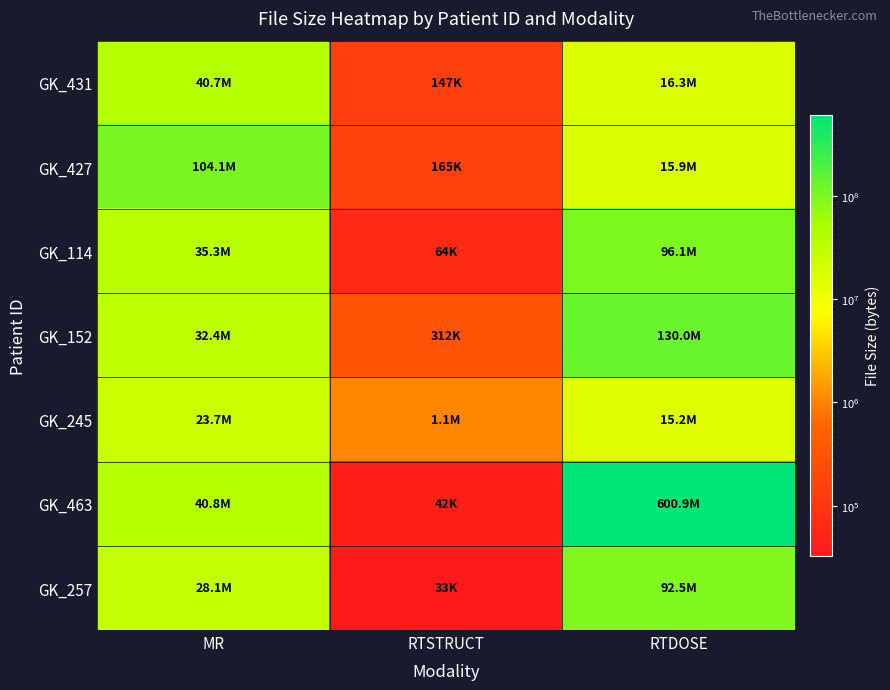

Which series has the largest total across all categories?

GK_463